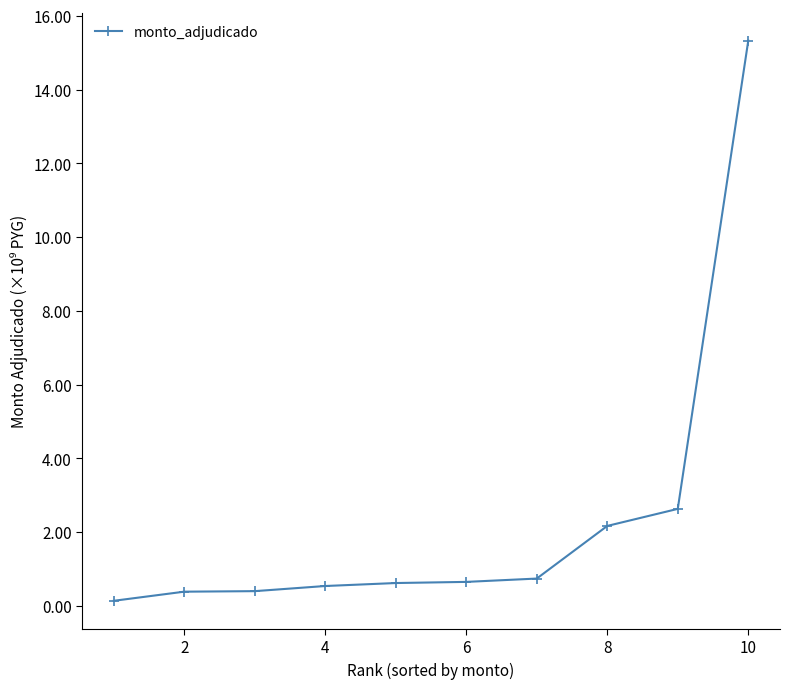

True or false: there are more than 2 points higher than both neighbors.

False